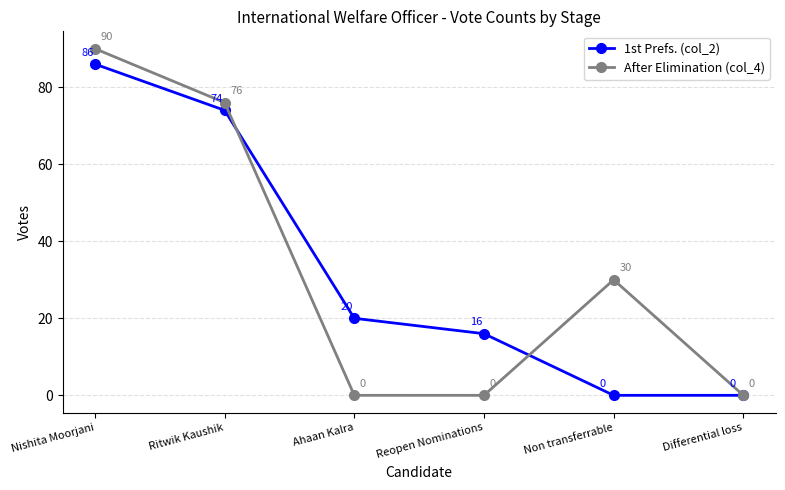

Reading left to right, what are all the values shown in this chart?

1st Prefs. (col_2): Nishita Moorjani=86	Ritwik Kaushik=74	Ahaan Kalra=20	Reopen Nominations=16	Non transferrable=0	Differential loss=0
After Elimination (col_4): Nishita Moorjani=90	Ritwik Kaushik=76	Ahaan Kalra=0	Reopen Nominations=0	Non transferrable=30	Differential loss=0